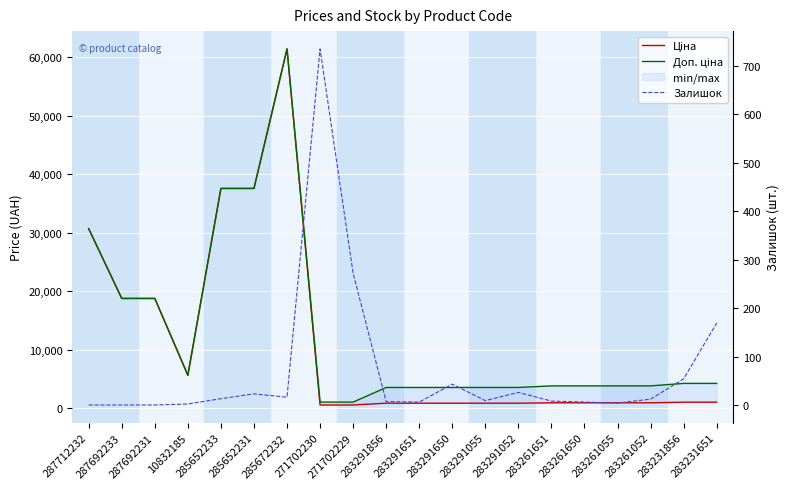

Does the chart display data point markers on the line(s)?

No